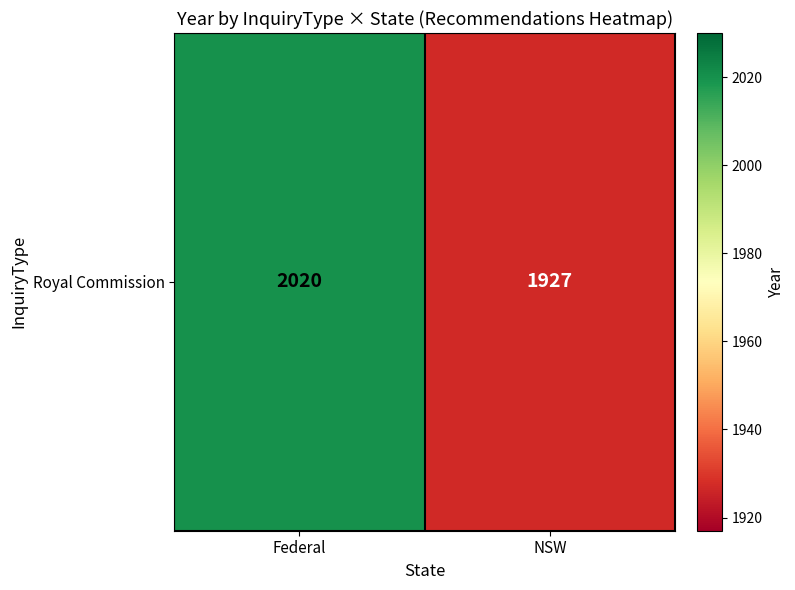

The value at NSW is 1927. True or false?

True